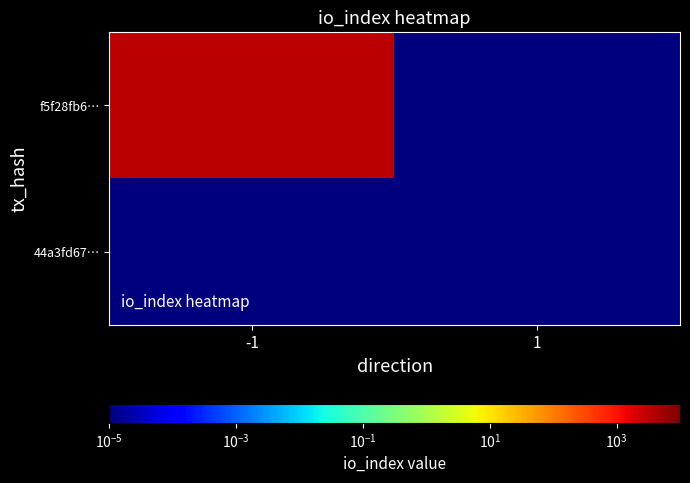

Reading left to right, transcribe all the data shown in this chart.

f5f28fb6…: -1=3301.0	1=0.0
44a3fd67…: -1=0.0	1=0.0